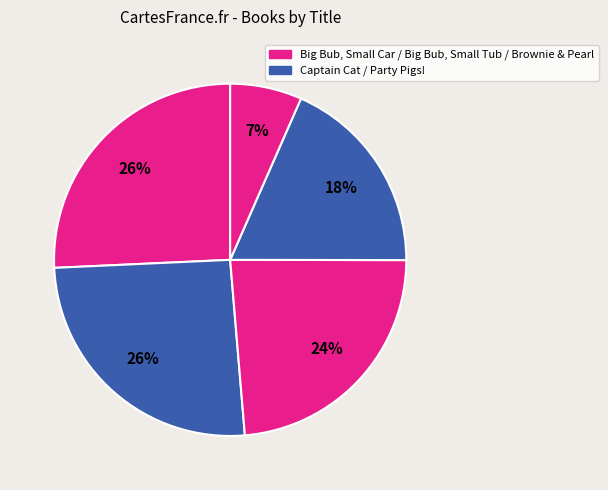

How many segments does this pie chart have?

5